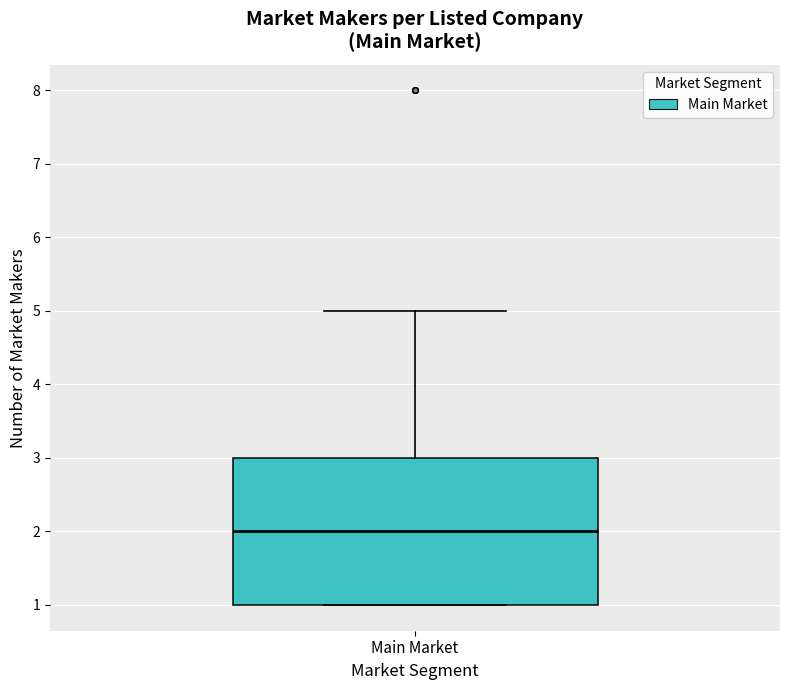

Read this box plot against the y-axis: the position of the median line, the range covered by the box, and the ends of both whiskers. The values are not printed on the chart, so give them approximately, as read against the axis.

median 2, box 1 to 3, whiskers 1 to 5